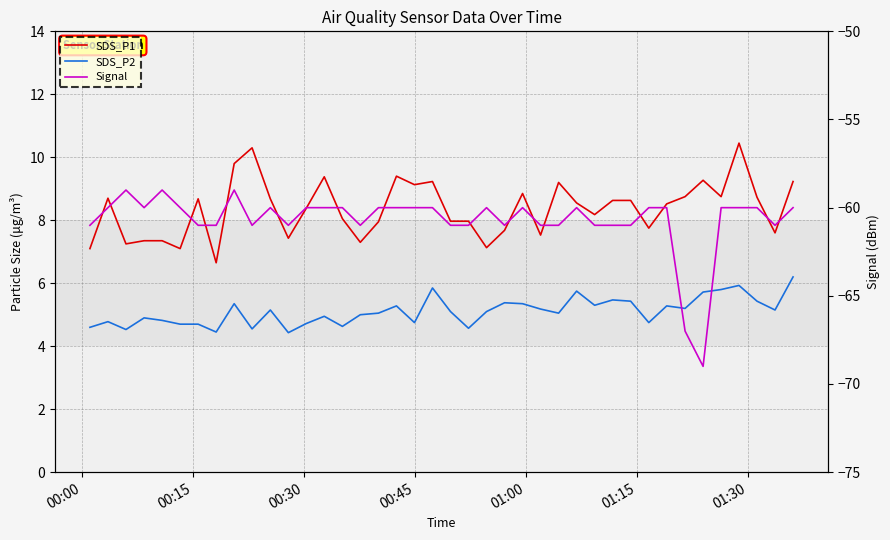

Reading right to left, what are all the values shown in this chart?

SDS_P1: 9.2	7.6	8.7	10.4	8.8	9.3	8.8	8.5	7.8	8.6	8.6	8.2	8.6	9.2	7.5	8.8	7.7	7.1	8.0	8.0	9.2	9.1	9.4	8.0	7.3	8.1	9.4	8.4	7.4	8.7	10.3	9.8	6.7	8.7	7.1	7.3	7.3	7.2	8.7	7.1
SDS_P2: 6.2	5.2	5.4	5.9	5.8	5.7	5.2	5.3	4.8	5.4	5.5	5.3	5.8	5.0	5.2	5.3	5.4	5.1	4.6	5.1	5.8	4.8	5.3	5.0	5.0	4.6	5.0	4.7	4.4	5.2	4.5	5.3	4.5	4.7	4.7	4.8	4.9	4.5	4.8	4.6
Signal: -60.0	-61.0	-60.0	-60.0	-60.0	-69.0	-67.0	-60.0	-60.0	-61.0	-61.0	-61.0	-60.0	-61.0	-61.0	-60.0	-61.0	-60.0	-61.0	-61.0	-60.0	-60.0	-60.0	-60.0	-61.0	-60.0	-60.0	-60.0	-61.0	-60.0	-61.0	-59.0	-61.0	-61.0	-60.0	-59.0	-60.0	-59.0	-60.0	-61.0